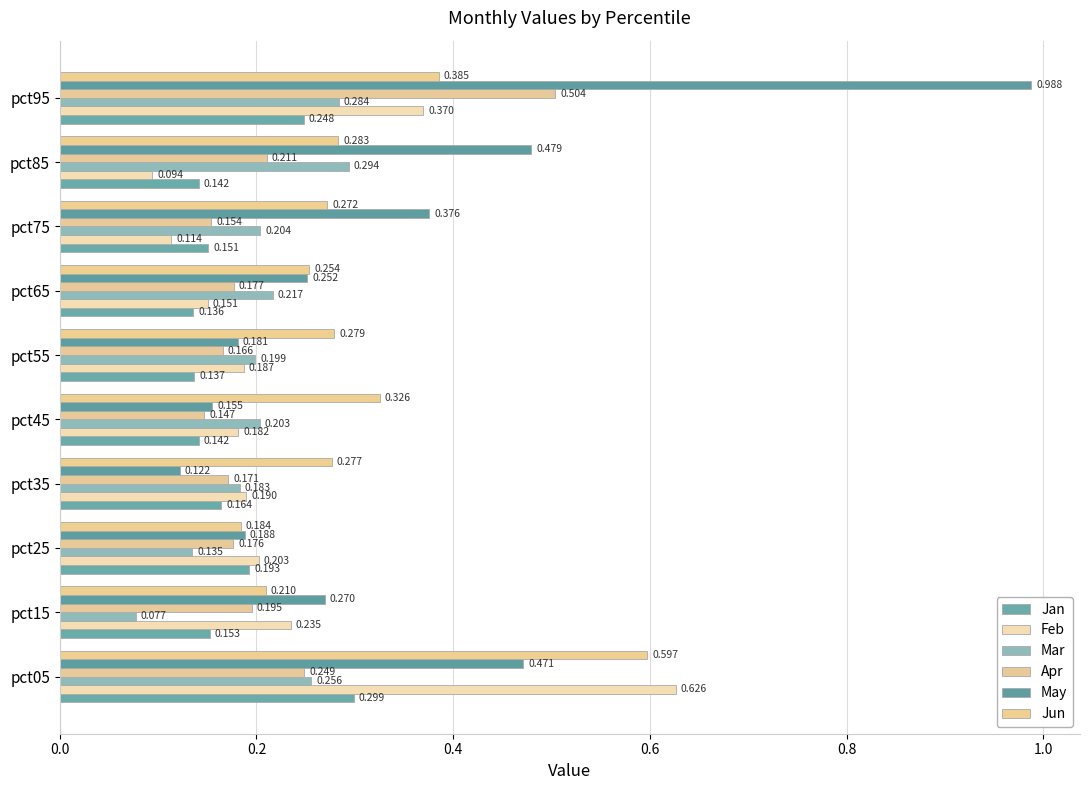

How many categories are shown in the chart?

10